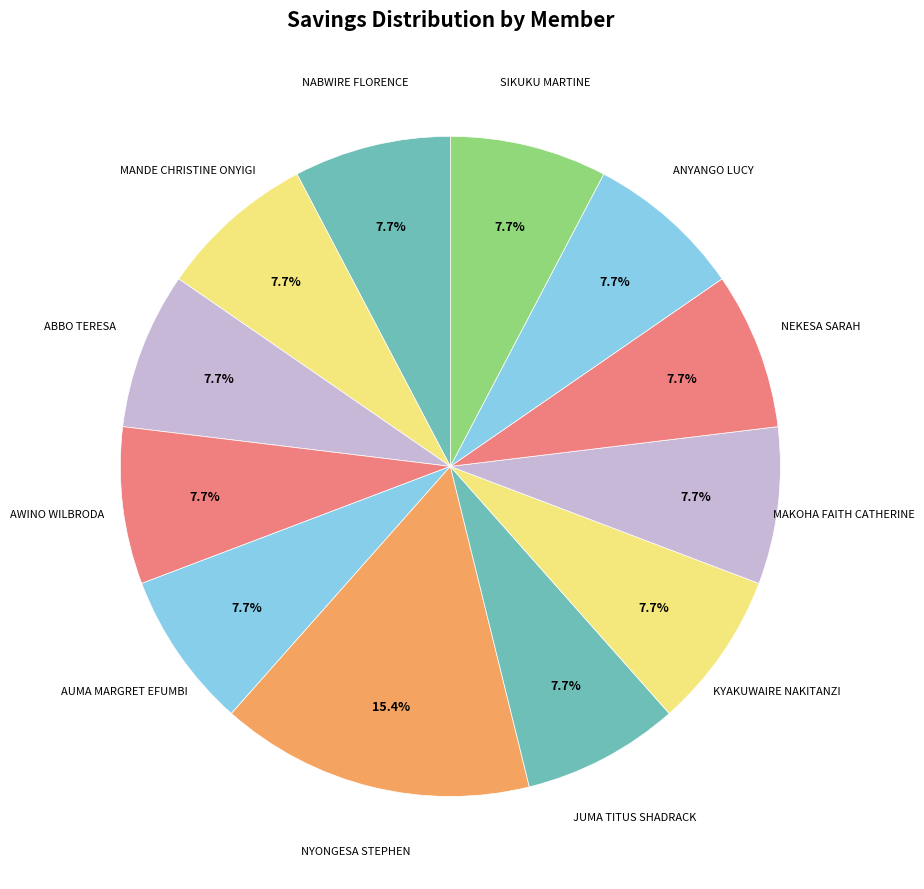

Which category has the biggest portion of the pie?

NYONGESA STEPHEN